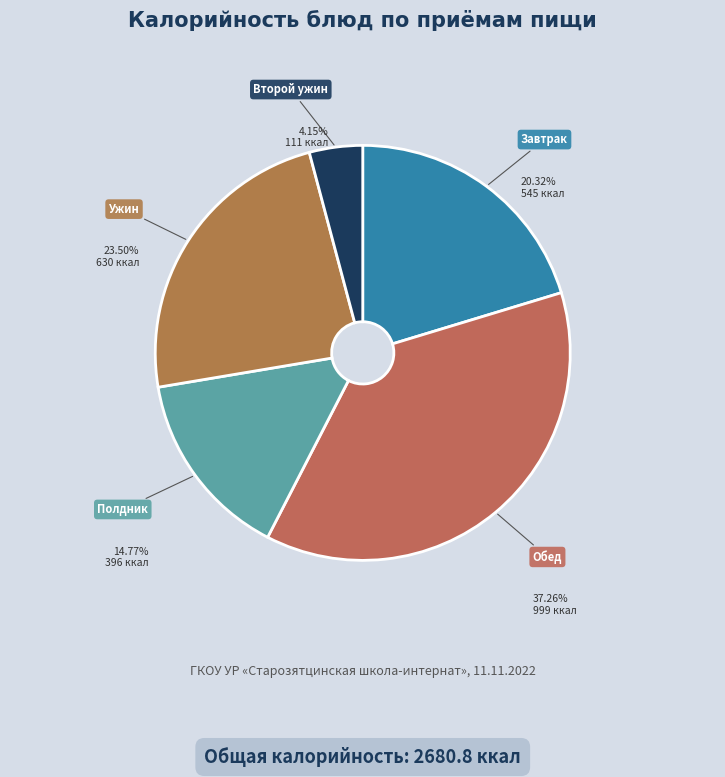

To the nearest percent, what is the average slice percentage?

20%